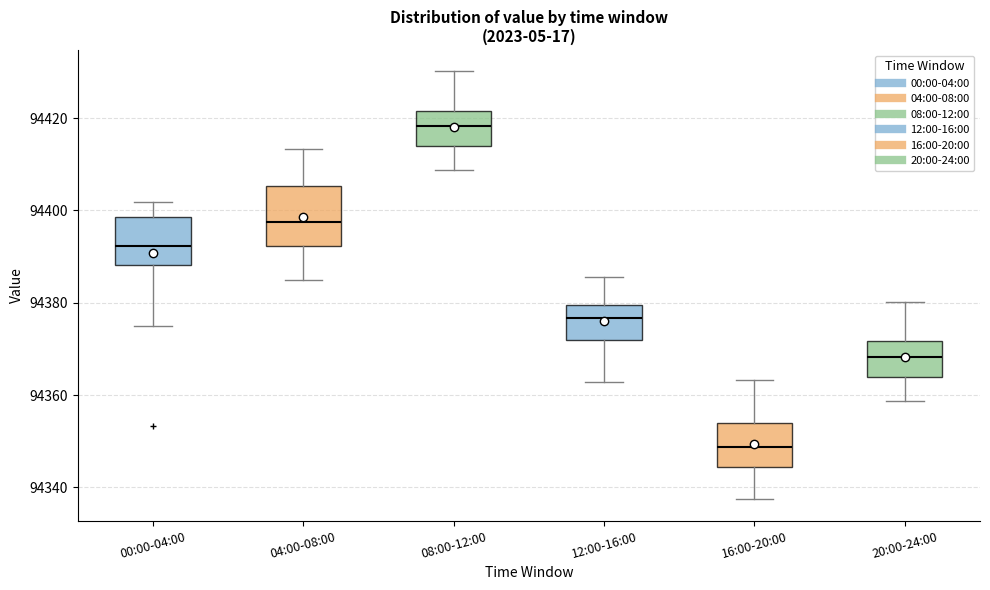

Which box is the tallest, from its lower edge to its upper edge?

04:00-08:00